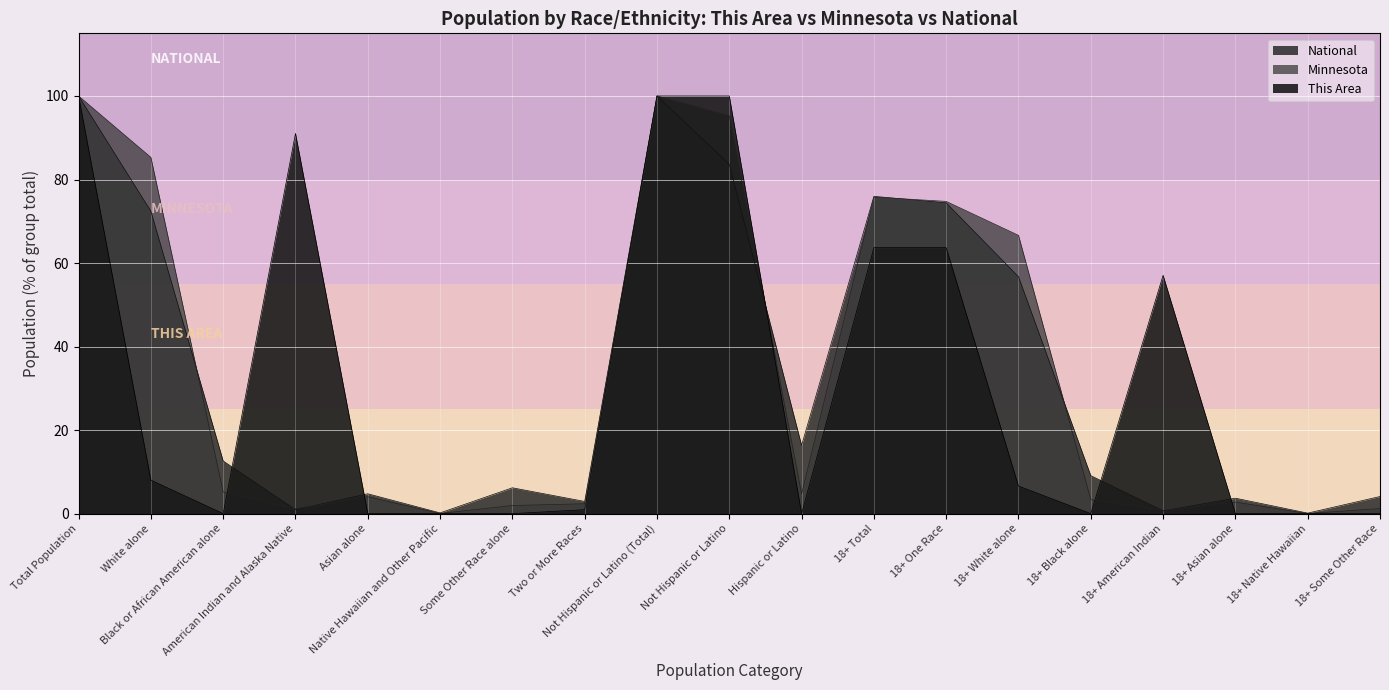

How many lines are shown in the chart?

3